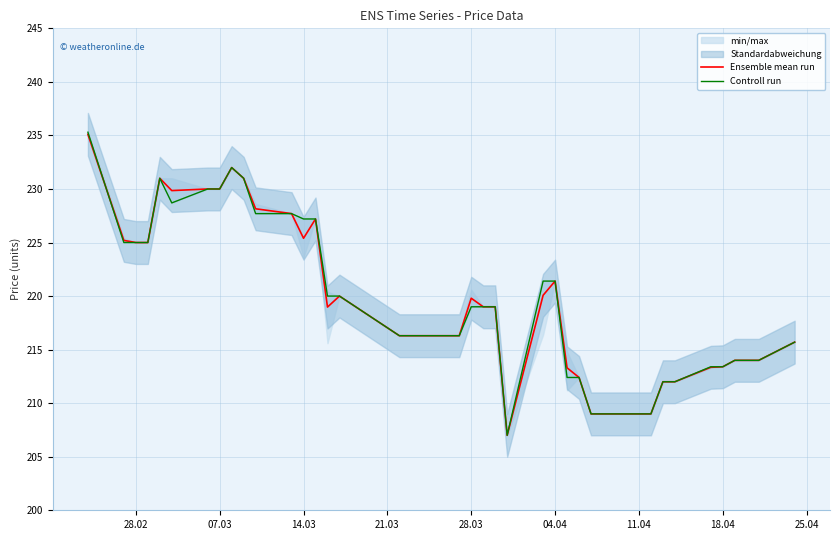

True or false: Ensemble mean run has more than 0 points higher than both neighbors.

True